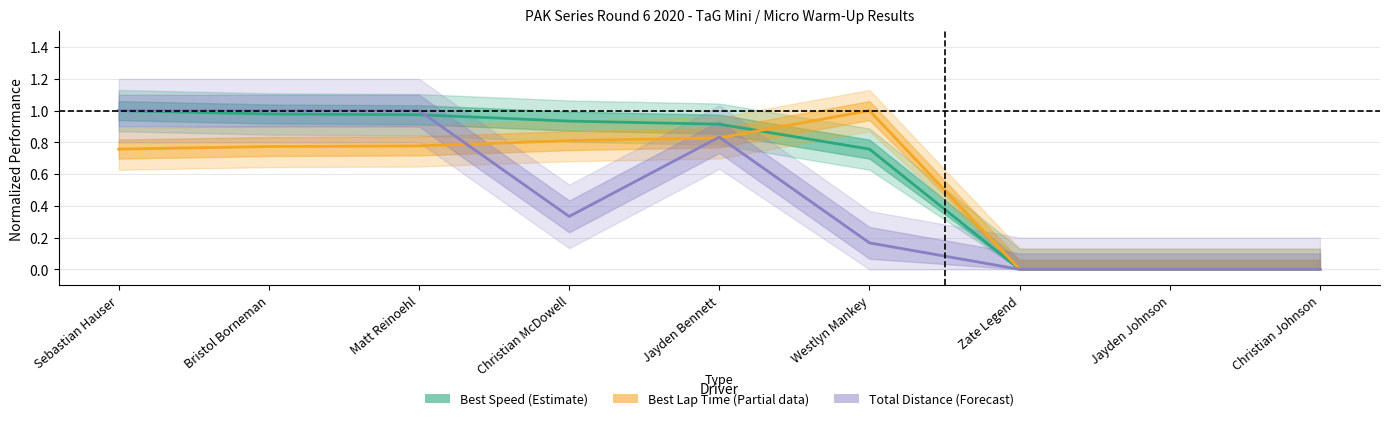

True or false: Total Laps has a value of 0.5 at Jayden Bennett.

False